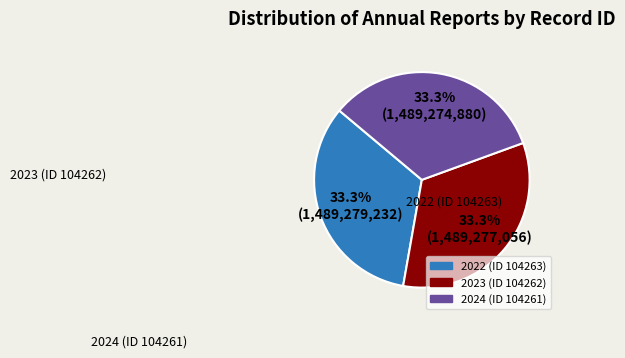

The 2023 (ID 104262) slice represents 33% of the pie. True or false?

True